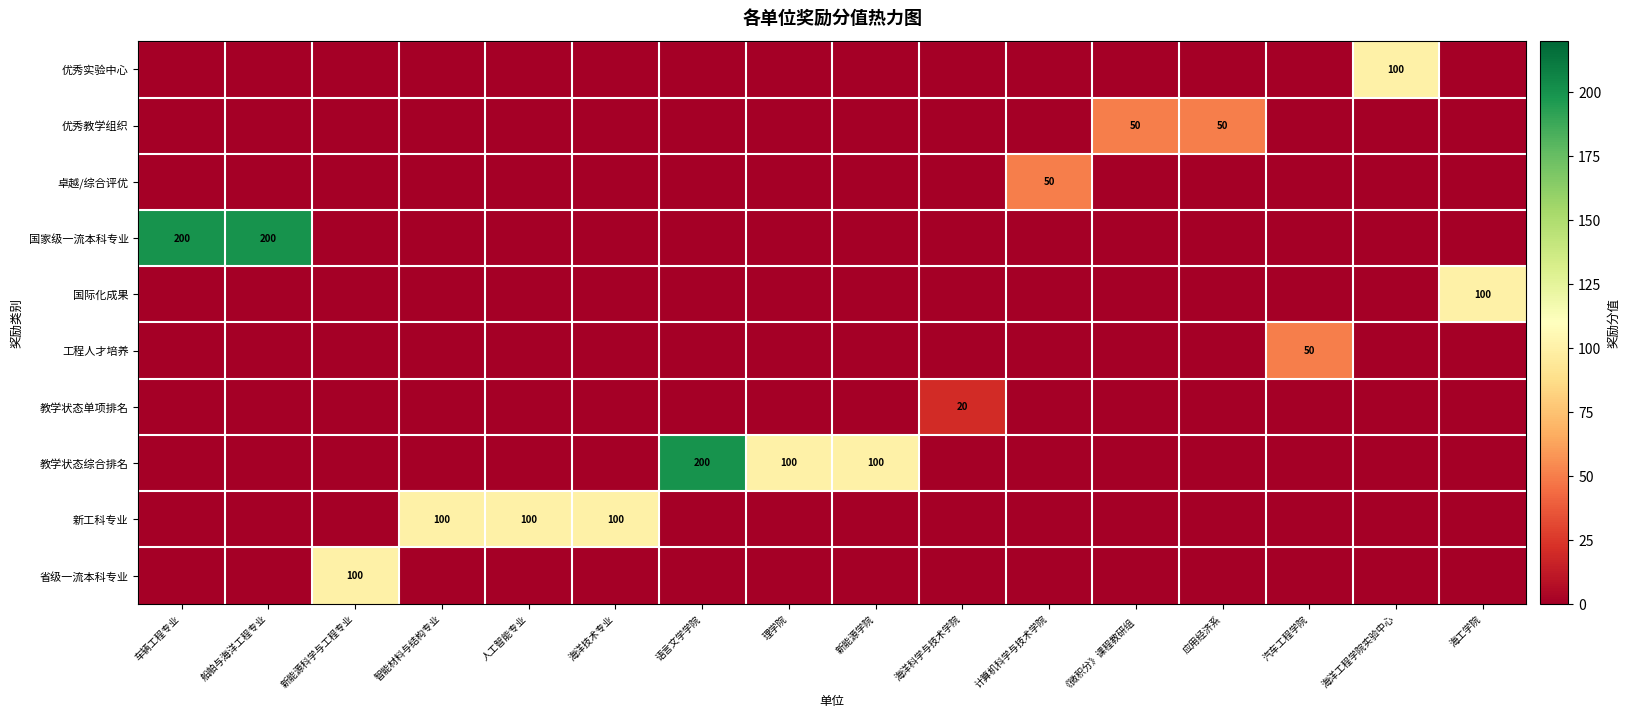

The value of row_0 at 语言文学学院 is 49. True or false?

False